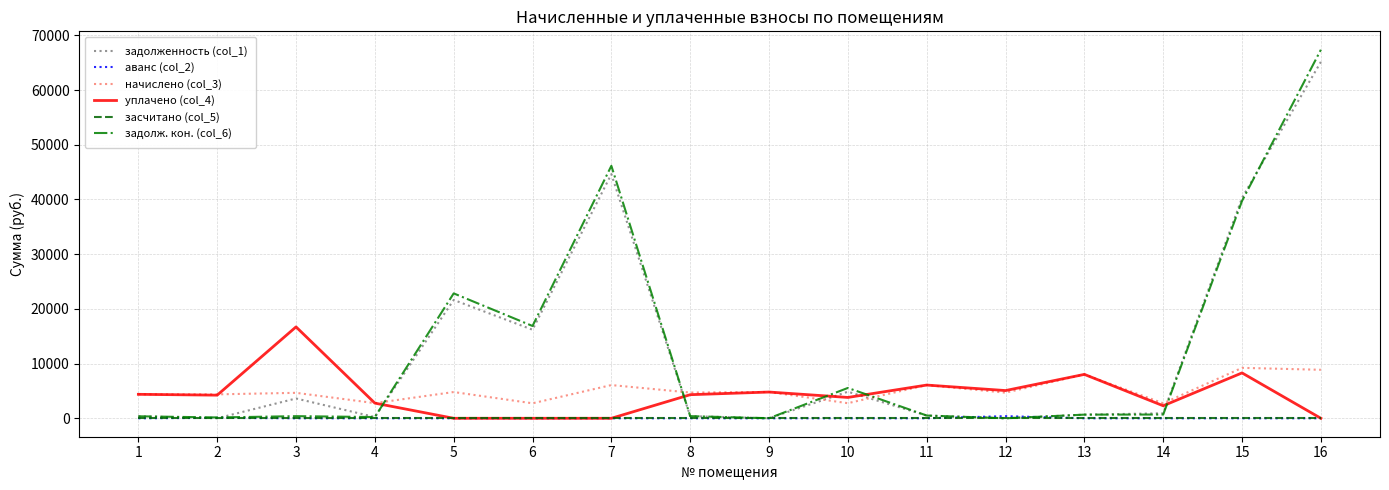

Is it true that задолженность (col_1) equals 392.2 at 8?

True